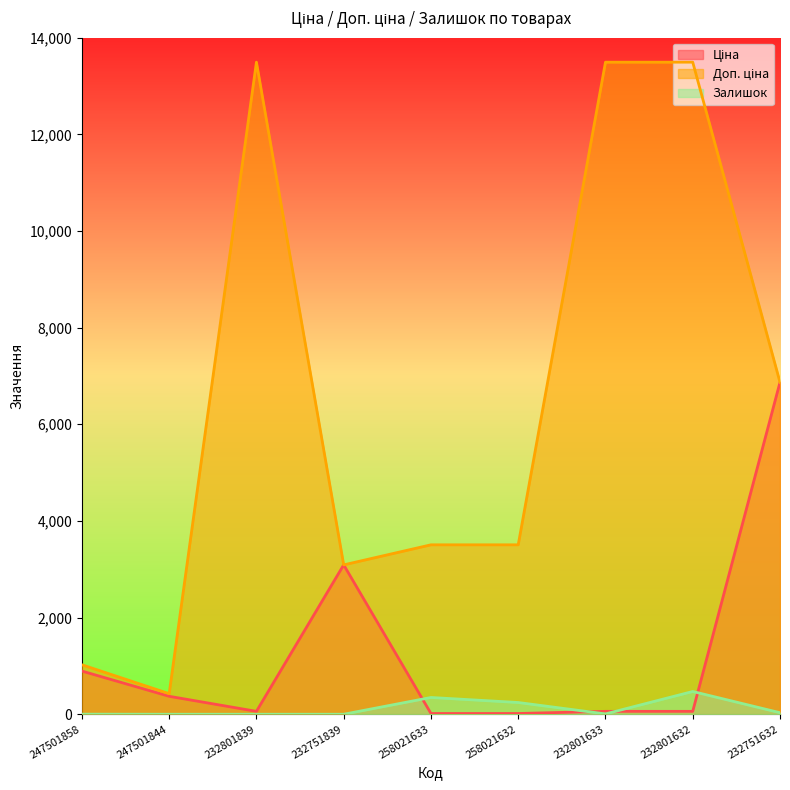

What is the value of the Ціна point at the 4th from the left?

3091.2